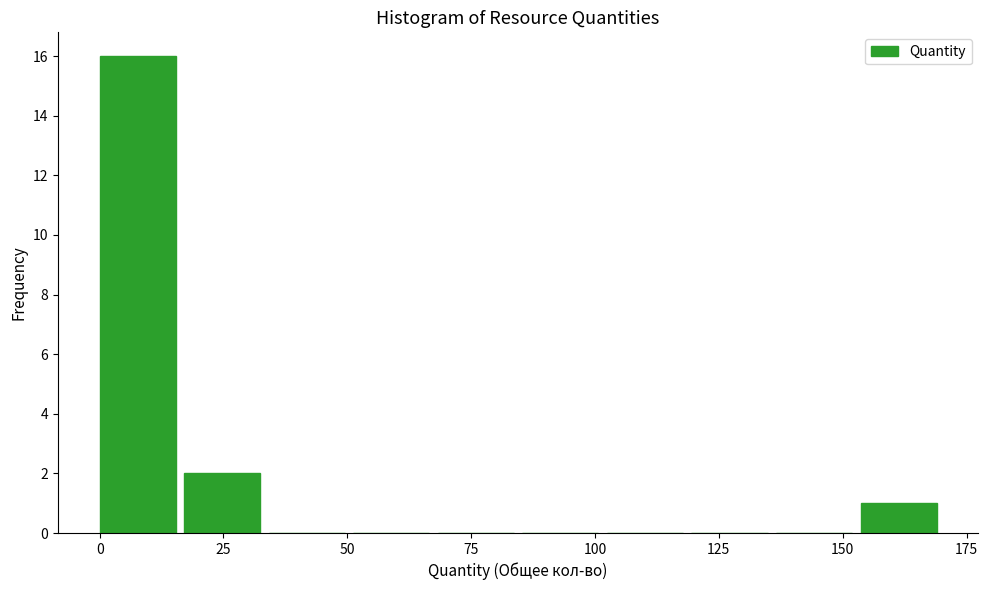

Around what value on the x-axis is the tallest bar? Give the approximate position of its centre, as read against the axis.

10